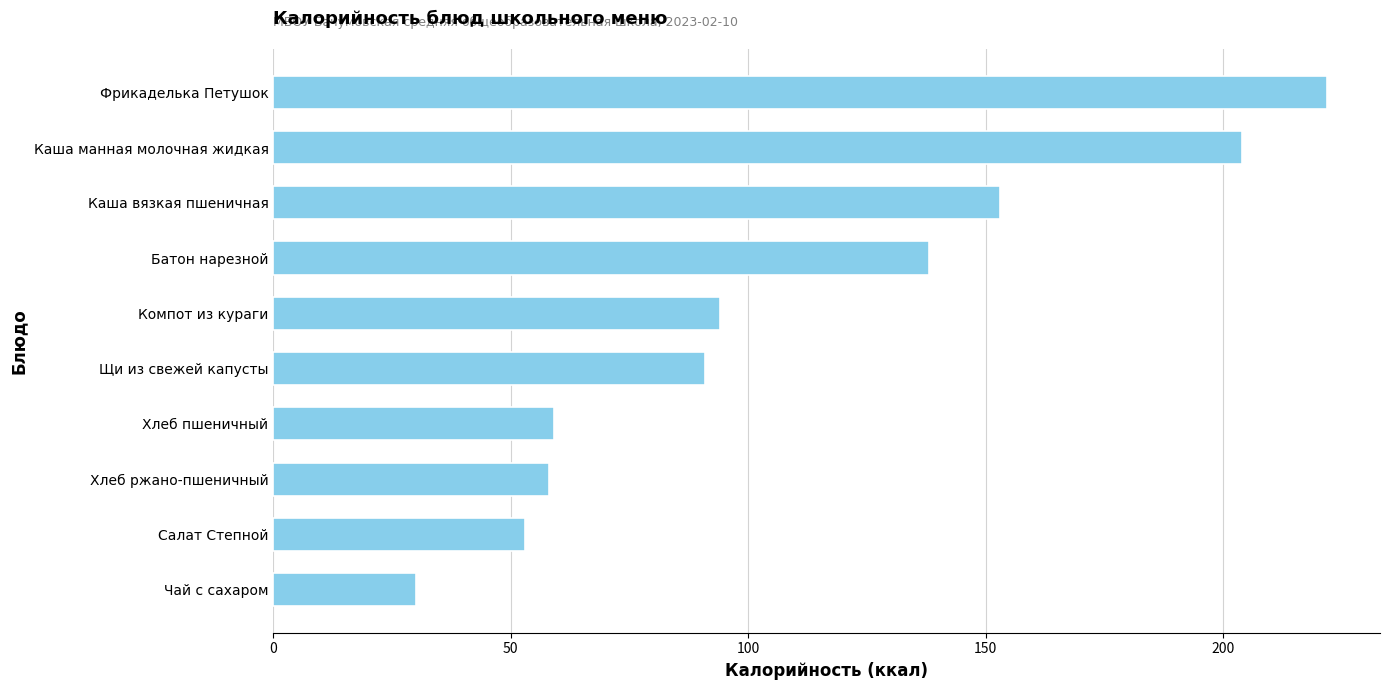

What is the ratio of the value at Каша манная молочная жидкая to the value at Компот из кураги?

2.2